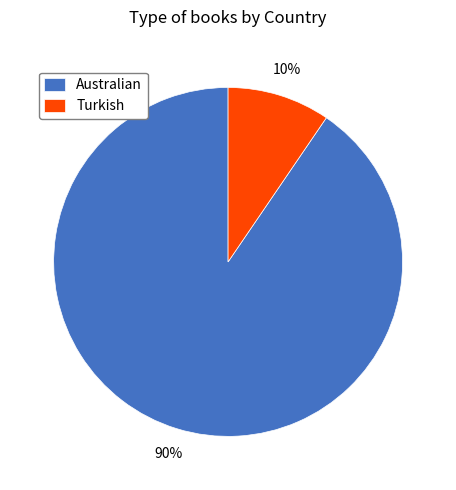

Combined, do Turkish and Australian account for over 50%?

Yes